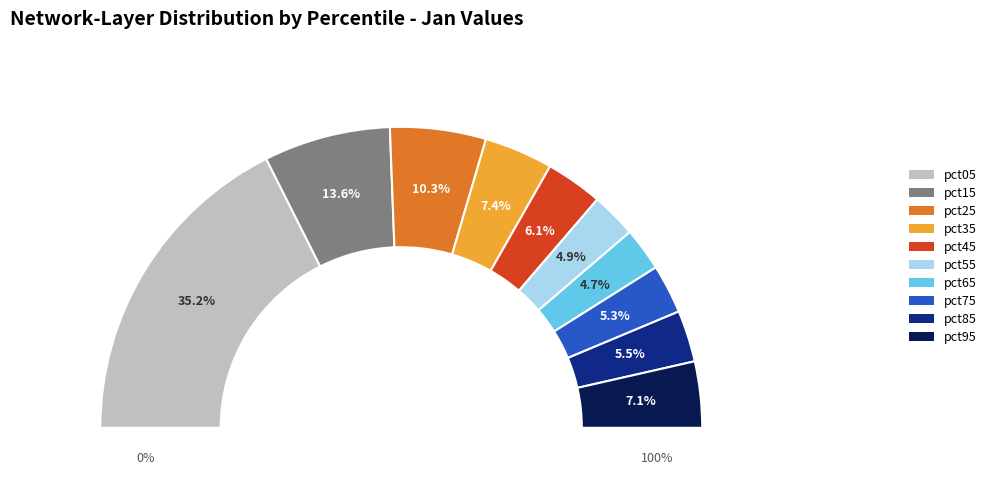

True or false: pct45 accounts for 1% of the total.

False